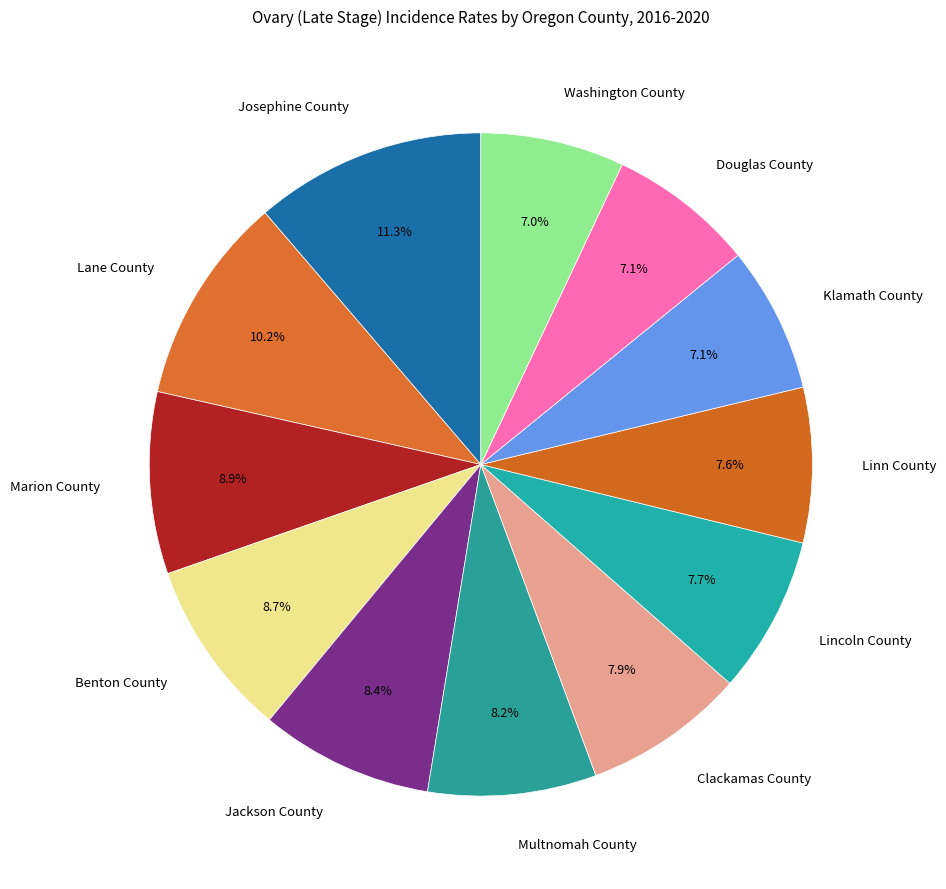

The Marion County slice represents 20% of the pie. True or false?

False